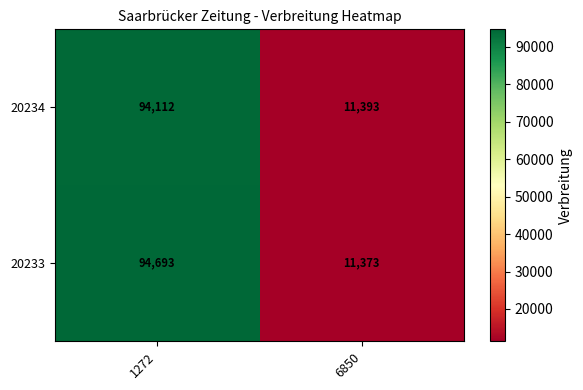

What is the total value across all series at 1272?

188805